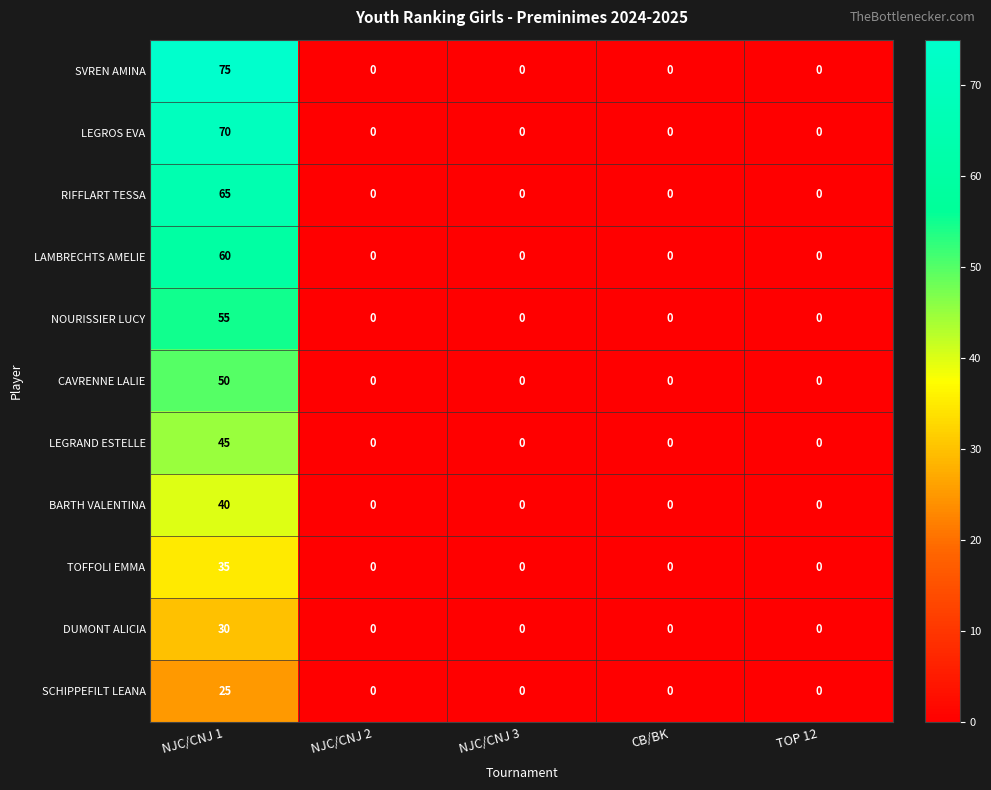

Rank the series by their maximum value, from lowest to highest.

SCHIPPEFILT LEANA, DUMONT ALICIA, TOFFOLI EMMA, BARTH VALENTINA, LEGRAND ESTELLE, CAVRENNE LALIE, NOURISSIER LUCY, LAMBRECHTS AMELIE, RIFFLART TESSA, LEGROS EVA, SVREN AMINA